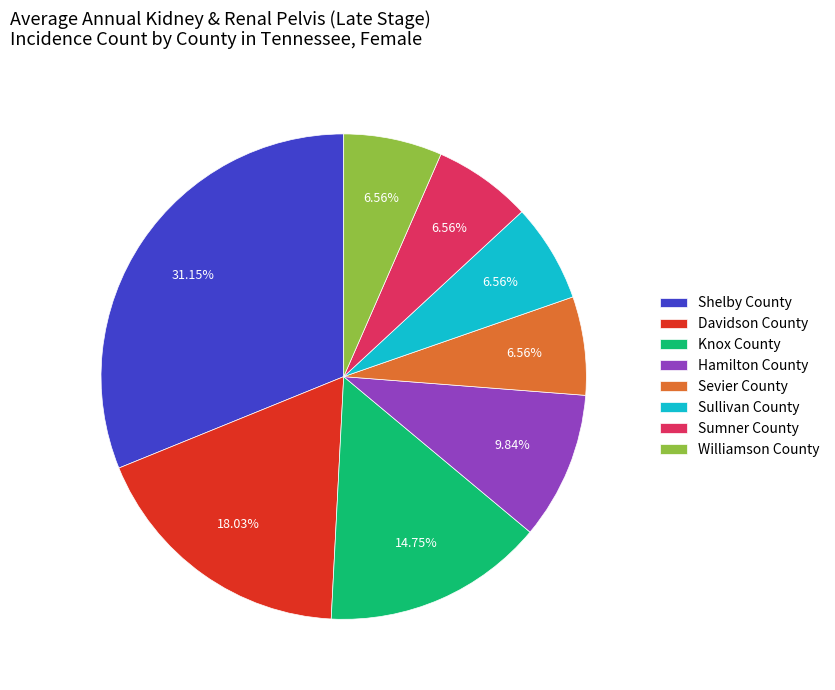

Do Hamilton County and Sullivan County together represent more than half of the pie?

No